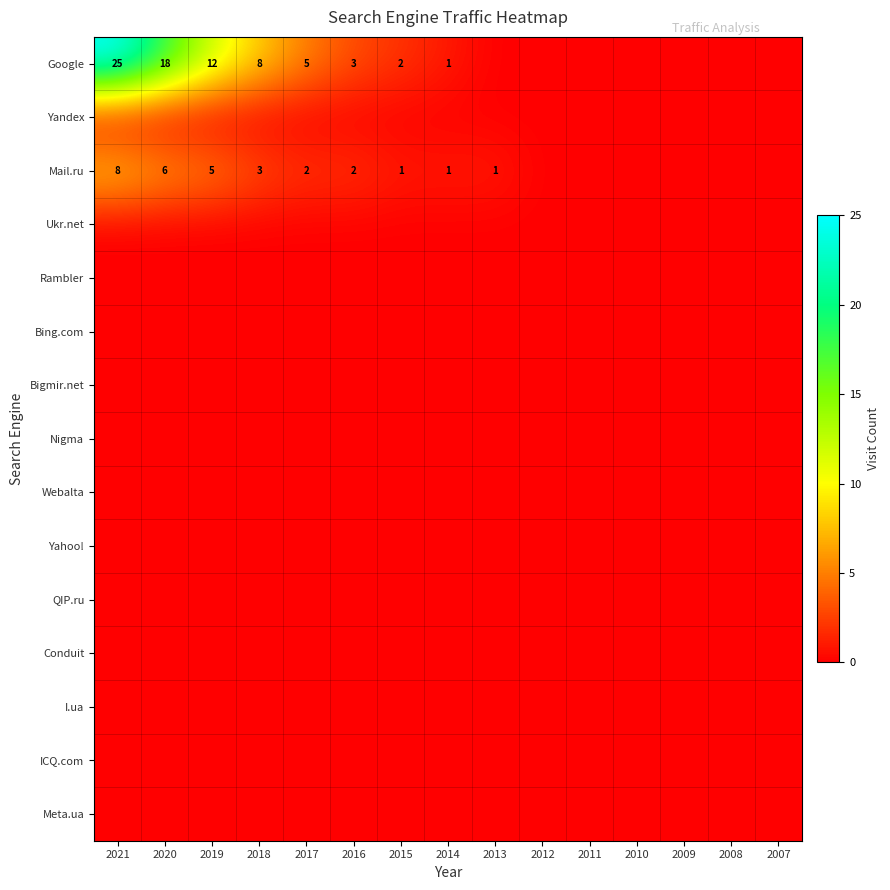

Which series has the largest total across all categories?

Google